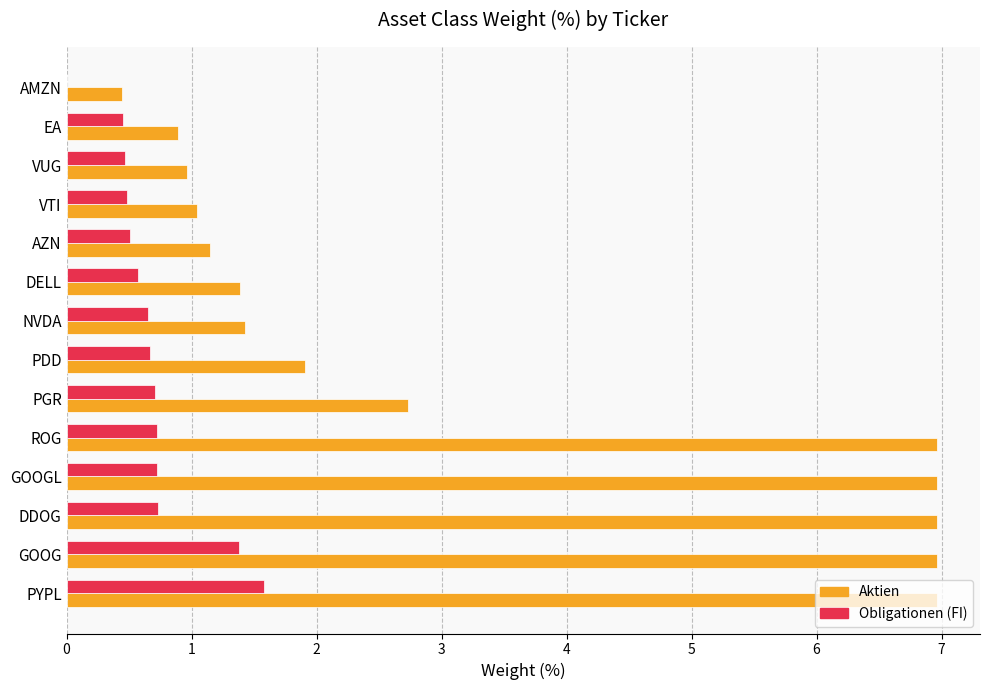

What is the sum of all Obligationen (FI) values?

9.6